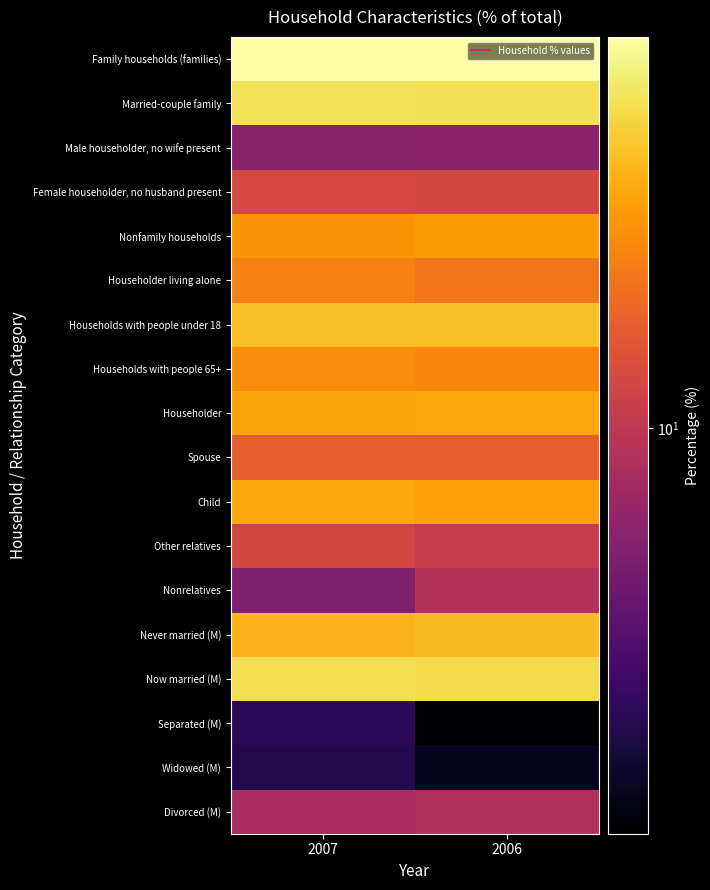

At 2006, list the series in order from smallest to largest.

Separated (M), Widowed (M), Male householder, no wife present, Divorced (M), Nonrelatives, Other relatives, Female householder, no husband present, Spouse, Householder living alone, Households with people 65+, Nonfamily households, Child, Householder, Never married (M), Households with people under 18, Now married (M), Married-couple family, Family households (families)